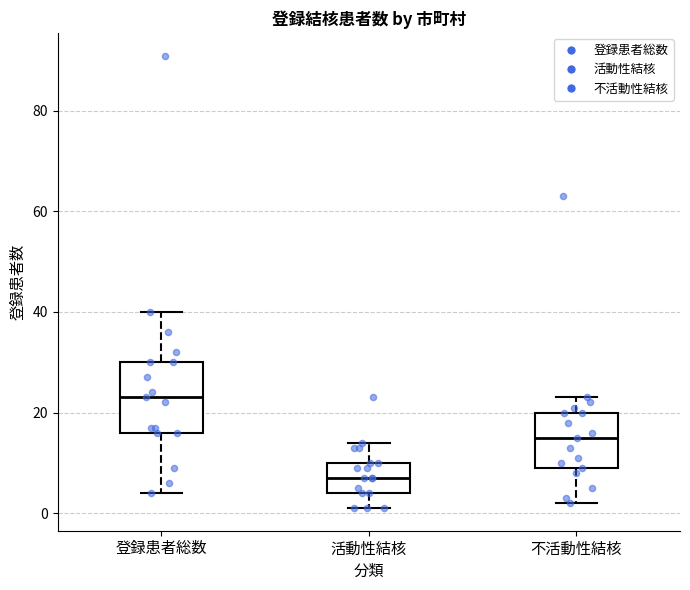

Where does the upper whisker of the box for 活動性結核 end on the y-axis? The values are not printed on the chart, so give them approximately, as read against the axis.

14